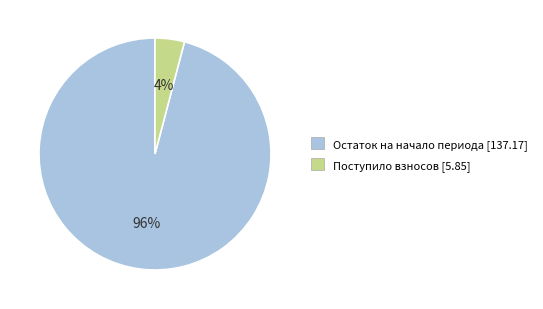

Does any single category account for the majority?

Yes